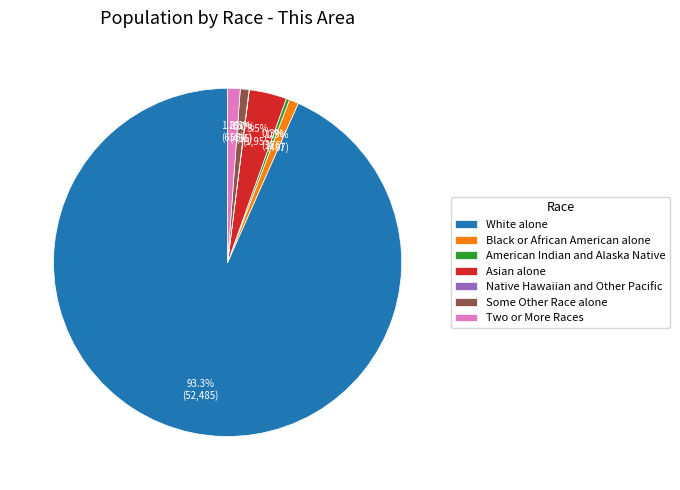

To the nearest percent, what is the difference between the largest and smallest slice percentages?

93%